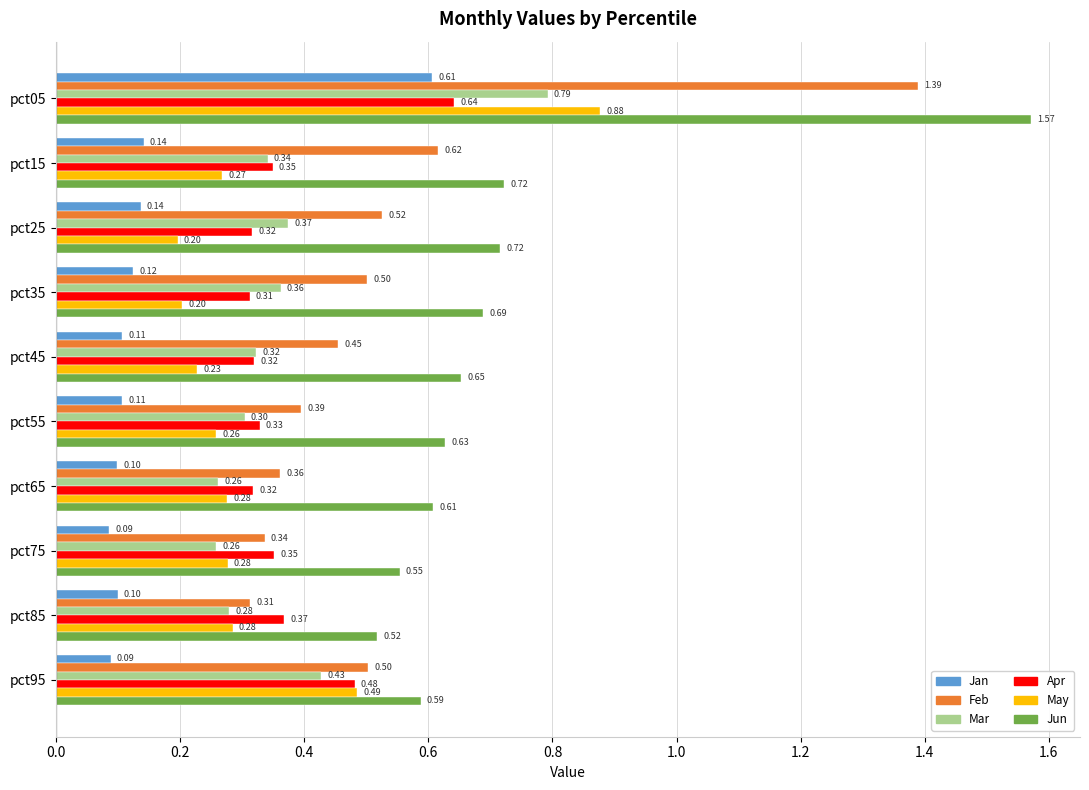

Rank the series by their maximum value, from lowest to highest.

Jan, Apr, Mar, May, Feb, Jun